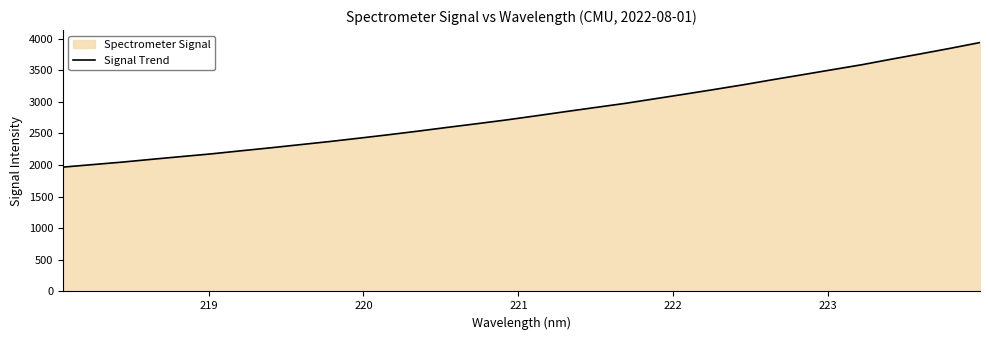

What is the sum of all values?

90272.4